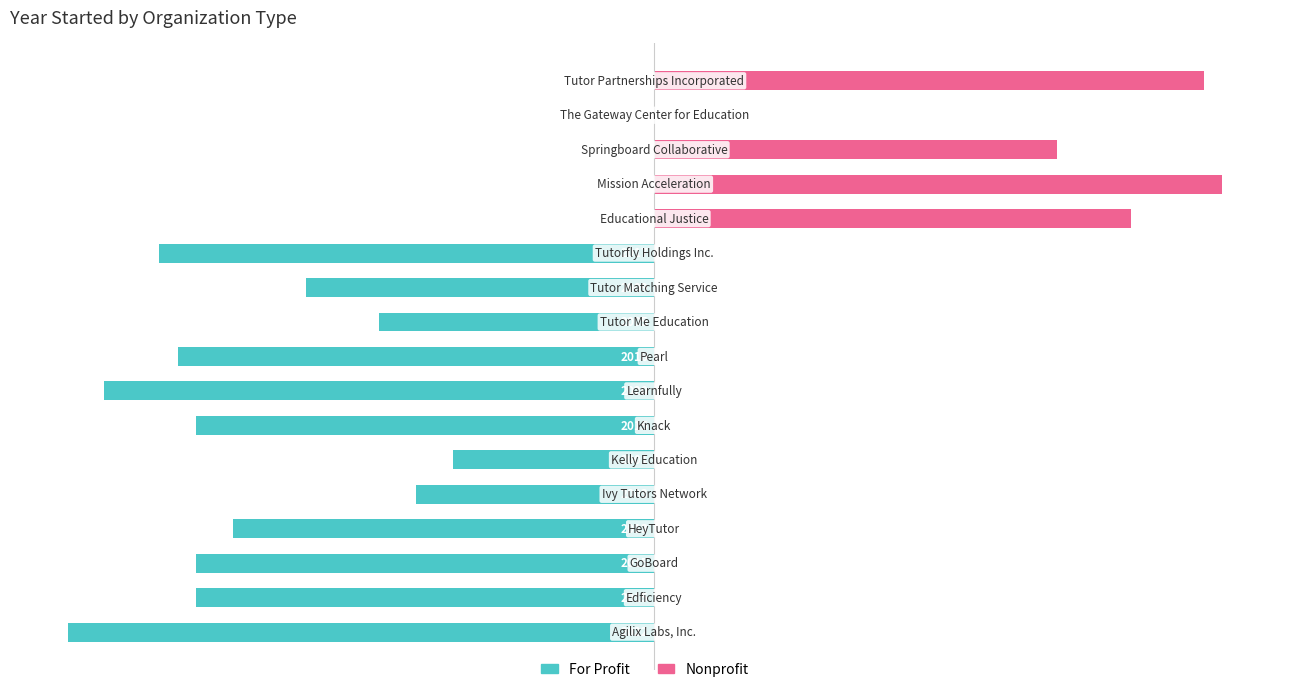

What is the total value across all series at 12?

26